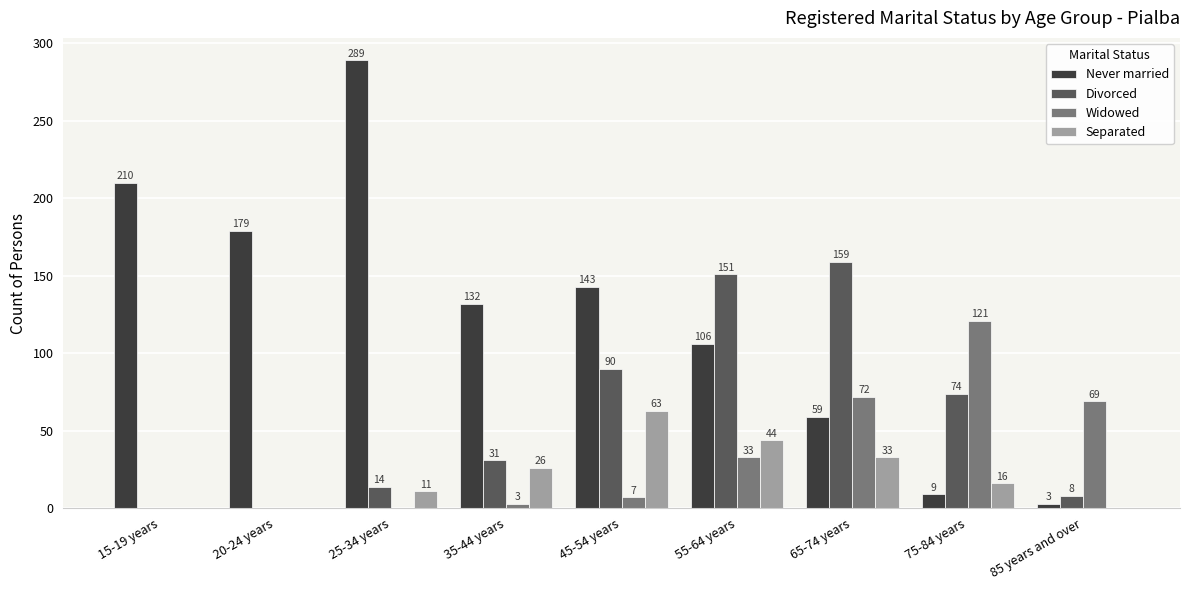

What are all the series names shown in the legend?

Never married, Divorced, Widowed, Separated